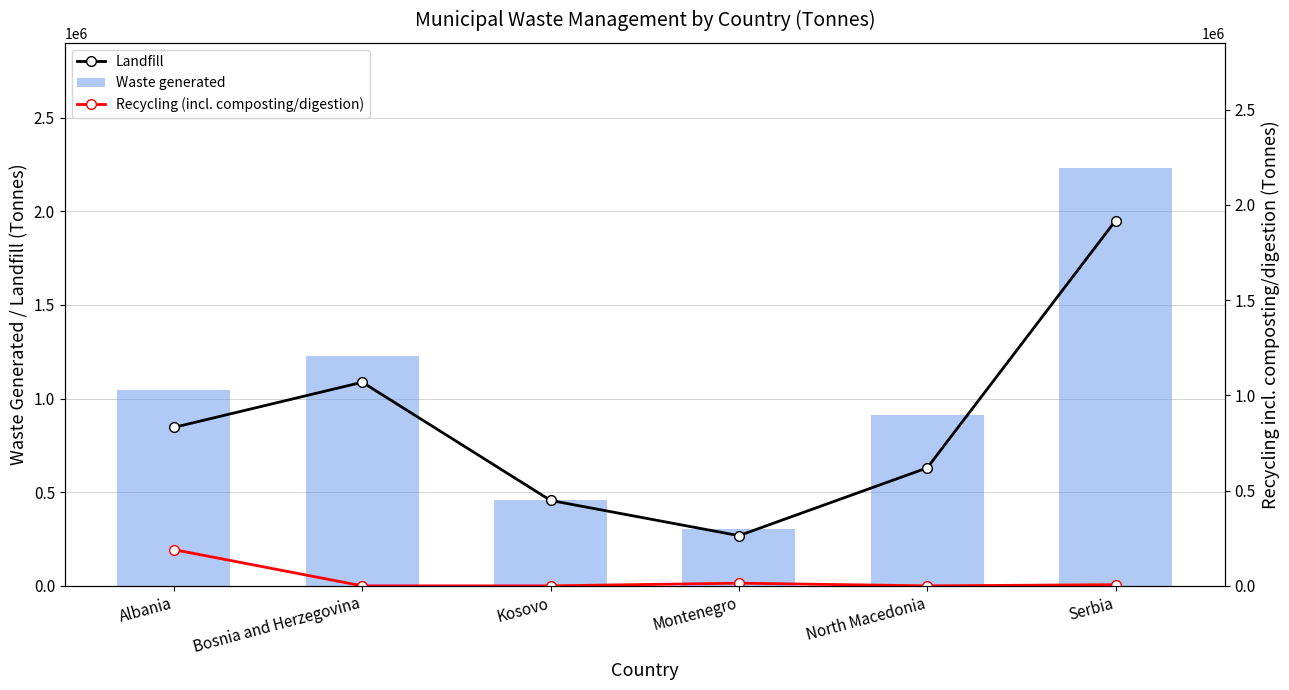

Which category has the highest value in the Waste generated series?

Serbia